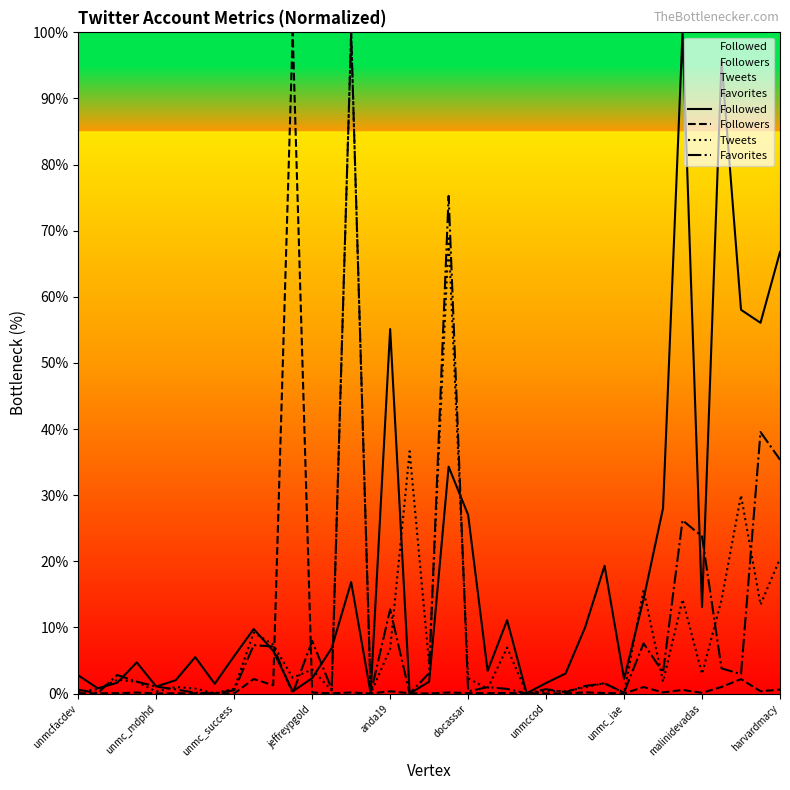

How many data points does each series have?

37